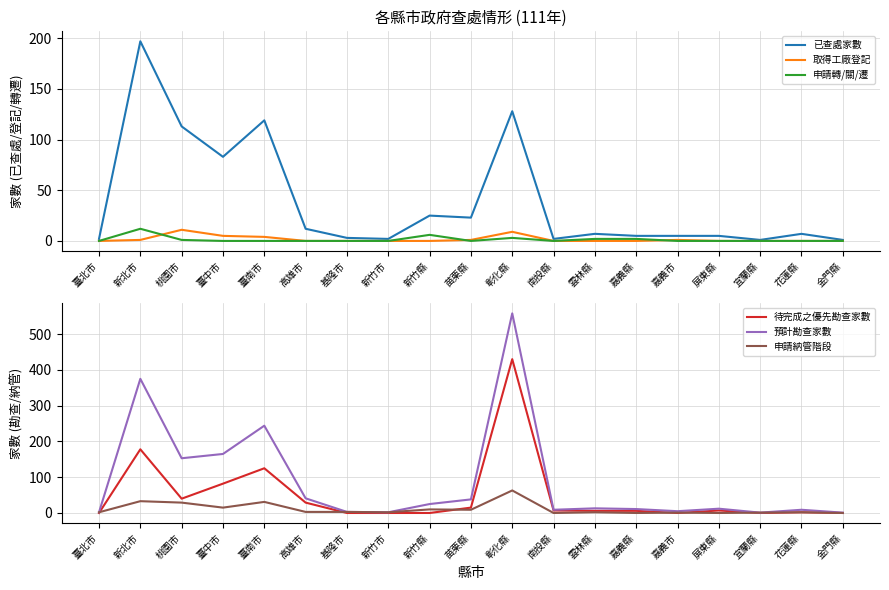

How many lines are shown in the chart?

6